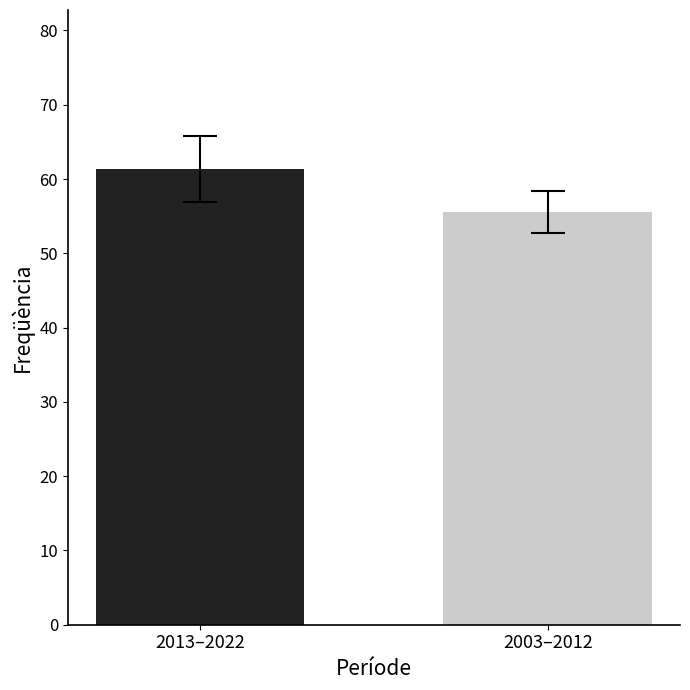

What is the maximum value shown in the chart?

61.3